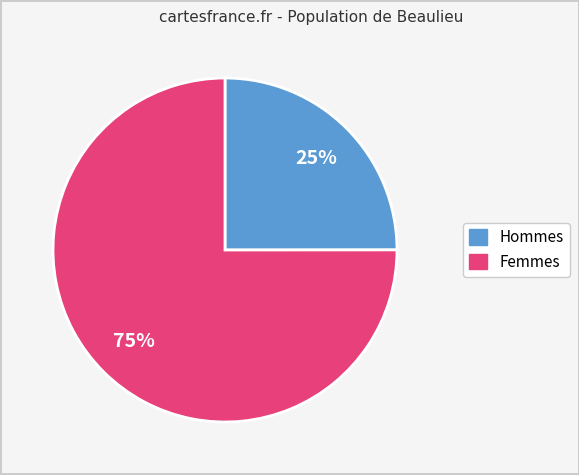

To the nearest percent, what is the difference between the largest and smallest slice percentages?

50%